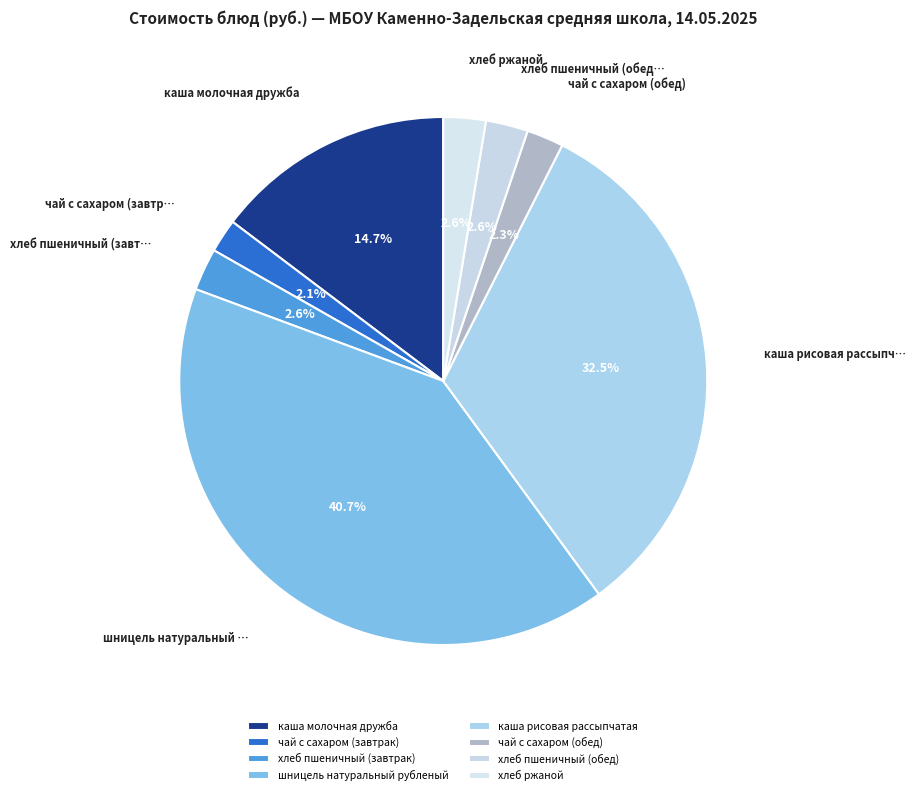

Does any single category account for the majority?

No